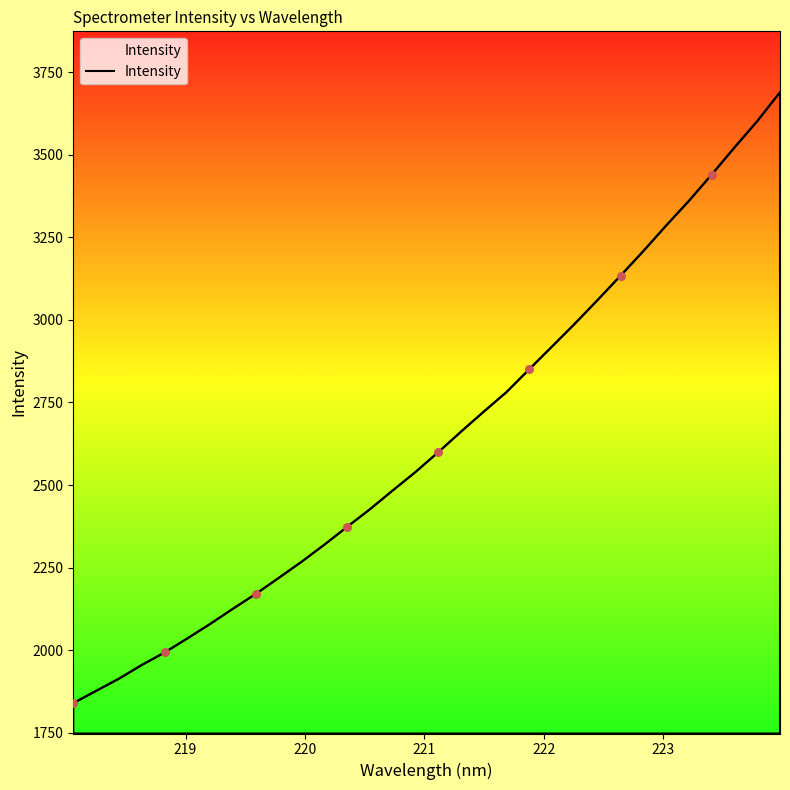

What is the smallest value displayed?

1839.7